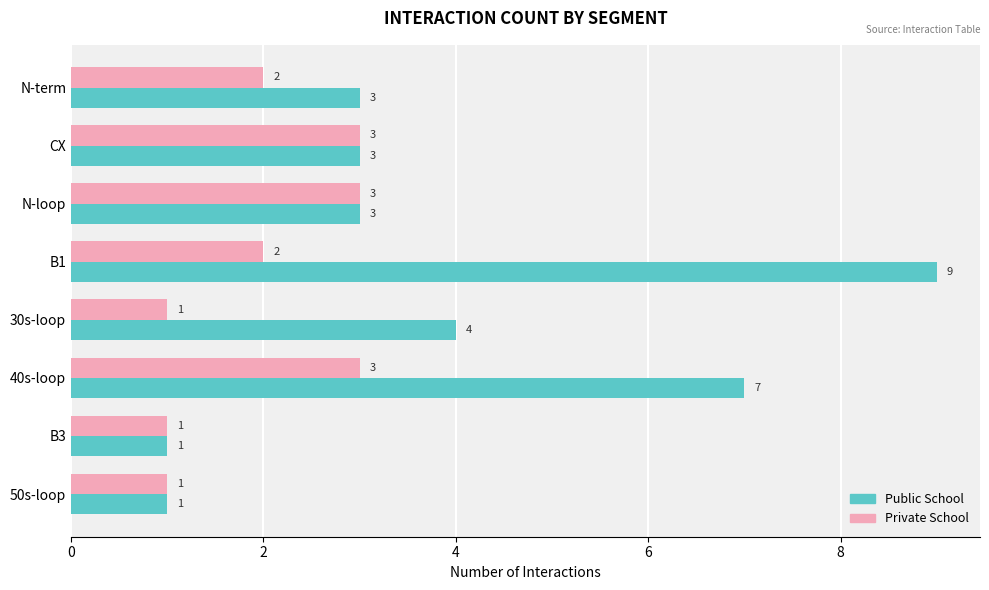

Which category has the highest value in the Public School series?

B1